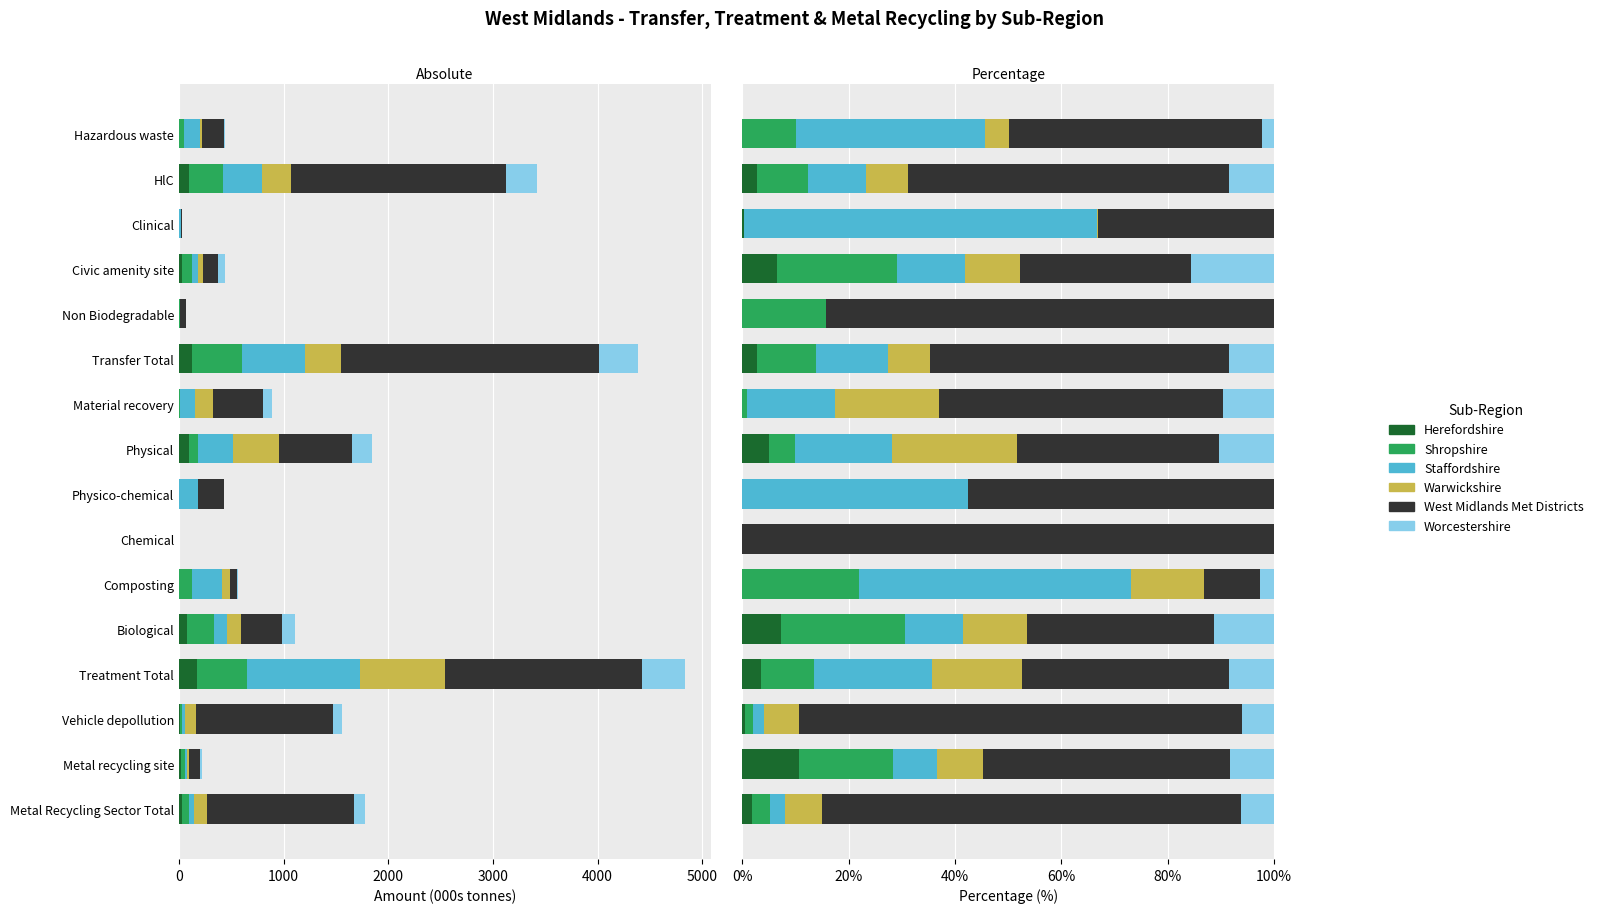

What is the difference between the maximum and minimum values in the Worcestershire series?

15.6